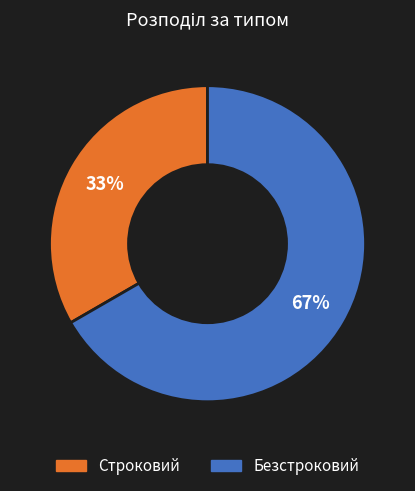

To the nearest percent, what is the combined percentage of Строковий and Безстроковий?

100%